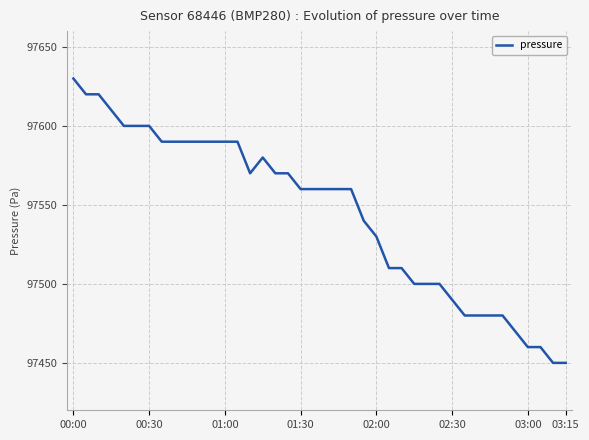

What is the smallest value displayed?

97450